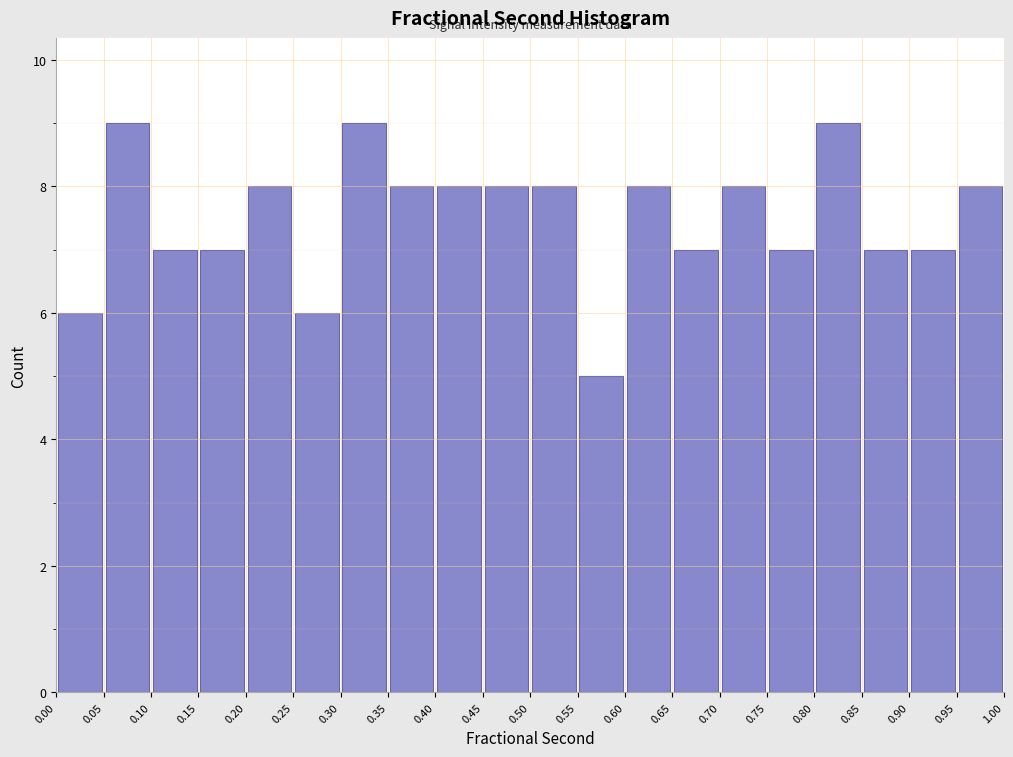

How tall is the bar that spans 0.05 to 0.10 on the x-axis? The values are not printed on the chart, so give them approximately, as read against the axis.

9